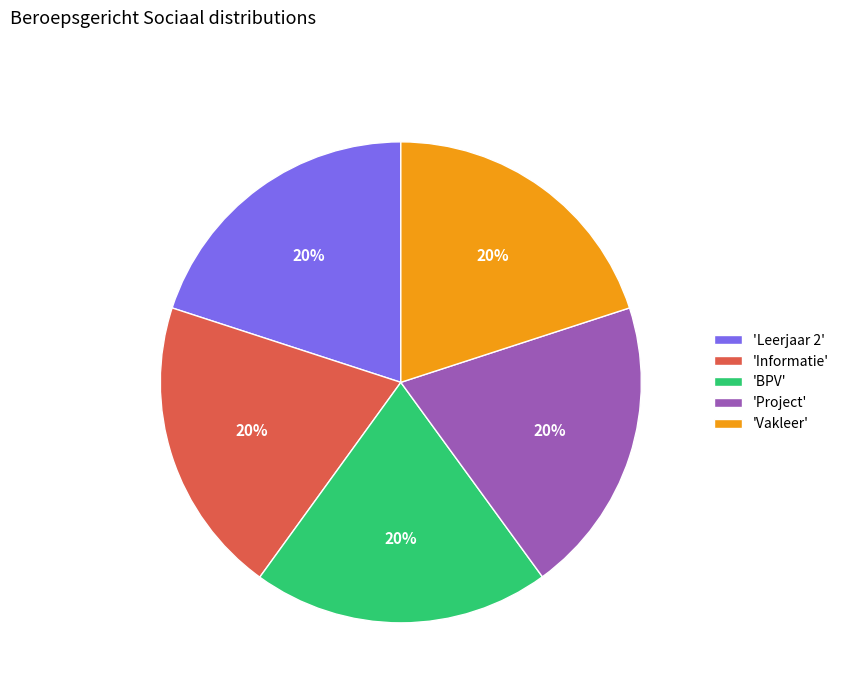

Do 'Informatie' and 'Leerjaar 2' together represent more than half of the pie?

No